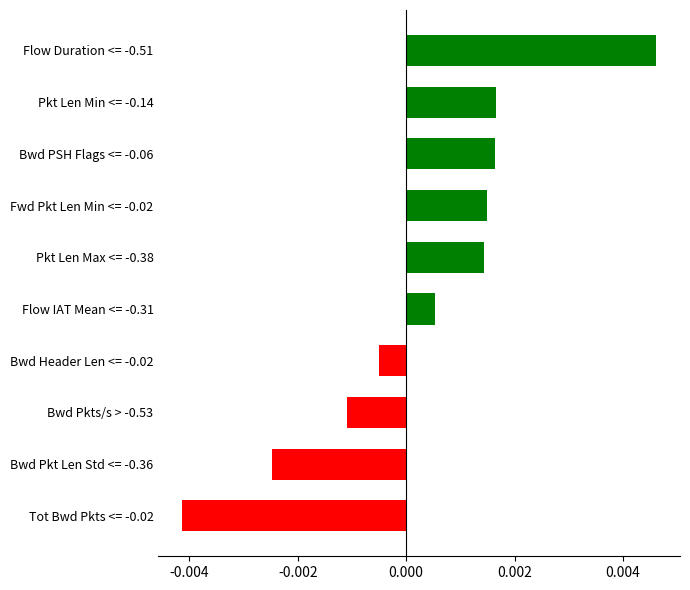

At which category does the chart reach its minimum across all series?

Tot Bwd Pkts <= -0.02